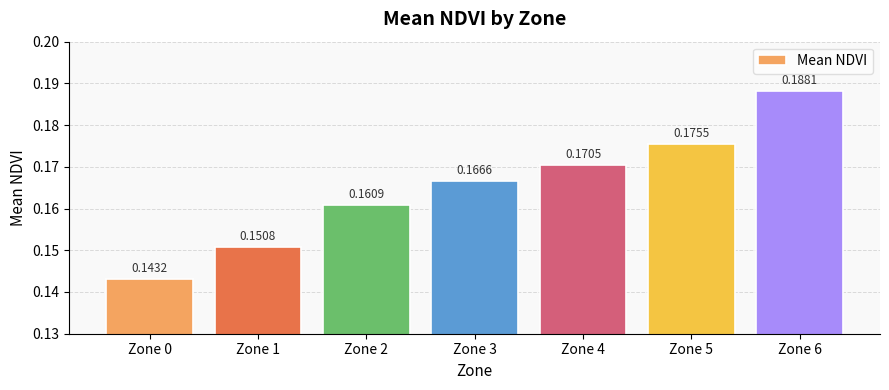

Which category has the lowest value across all series?

Zone 0